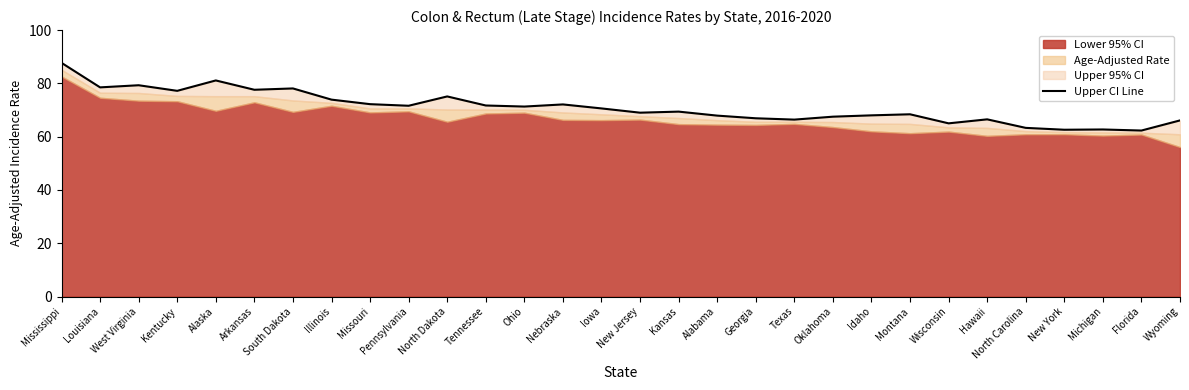

Is it true that the value at Arkansas is 120.2?

False